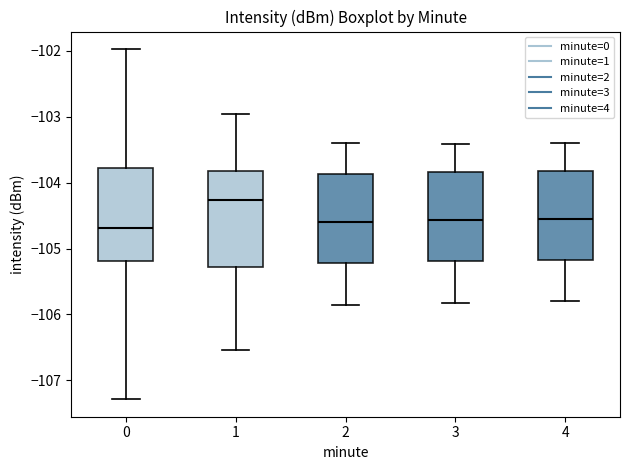

Reading left to right, transcribe this box plot: for each box, give where its median line is, the range the box spans, and where its two whiskers end, as read against the y-axis. The values are not printed on the chart, so give them approximately, as read against the axis.

0: median -104.7, box -105.2 to -103.8, whiskers -107.3 to -102.0
1: median -104.3, box -105.3 to -103.8, whiskers -106.5 to -103.0
2: median -104.6, box -105.2 to -103.9, whiskers -105.8 to -103.4
3: median -104.6, box -105.2 to -103.8, whiskers -105.8 to -103.4
4: median -104.5, box -105.2 to -103.8, whiskers -105.8 to -103.4